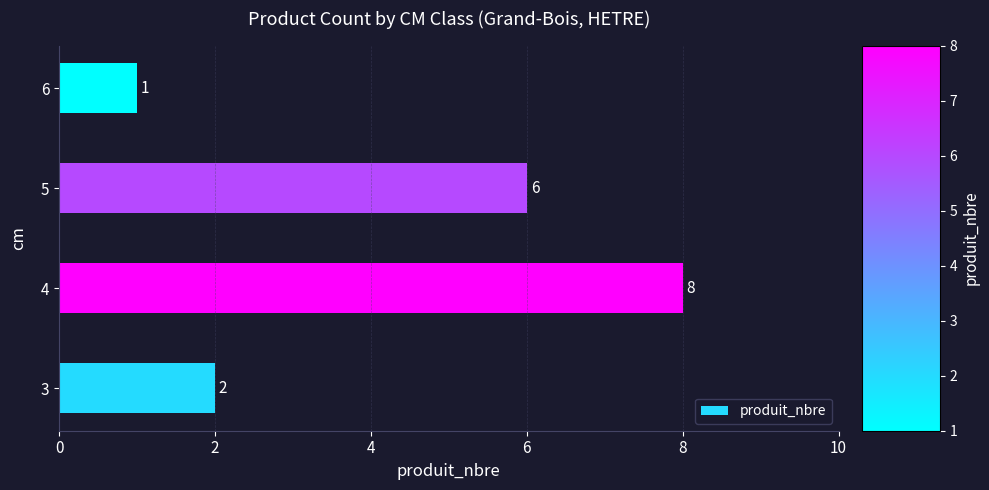

Approximately how many times larger is the value at 4 compared to 6?

8.0